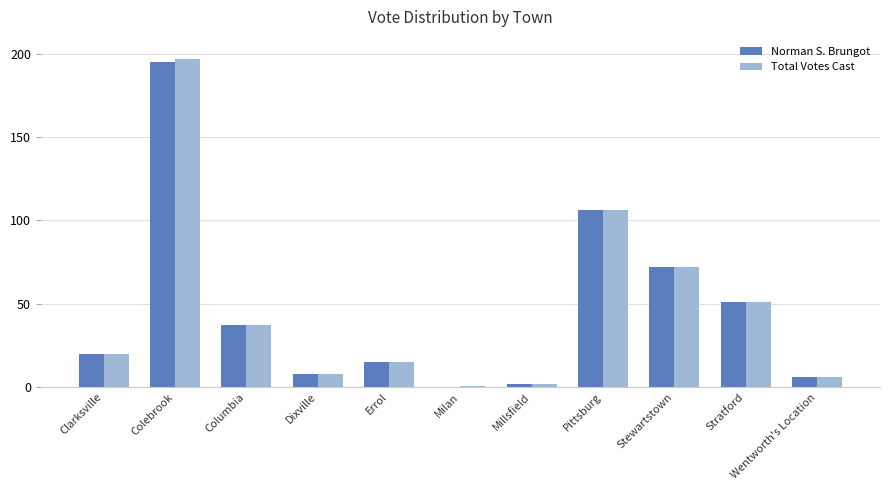

How many distinct data groups are displayed?

2